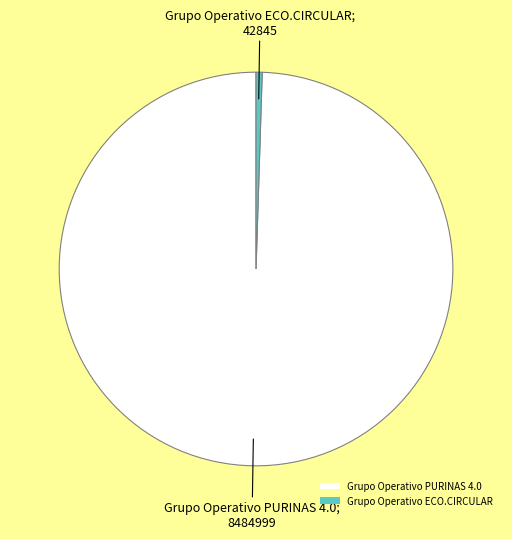

Do Grupo Operativo ECO.CIRCULAR and Grupo Operativo PURINAS 4.0 together represent more than half of the pie?

Yes